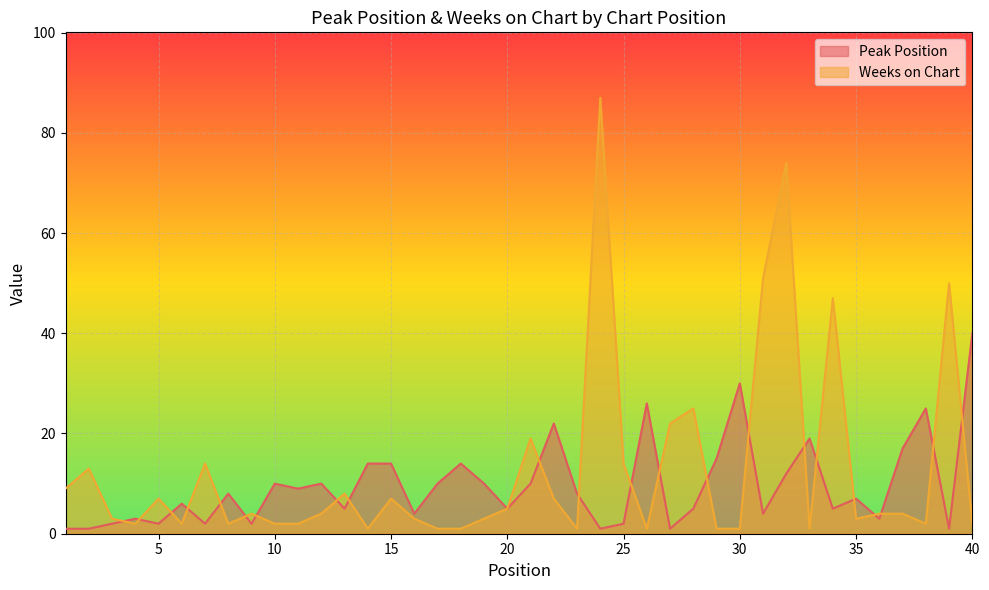

What are all the series names shown in the legend?

Peak Position, Weeks on Chart